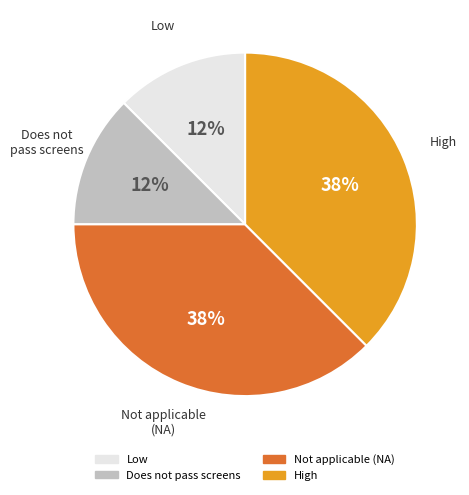

Is there any slice that represents more than half of the pie?

No